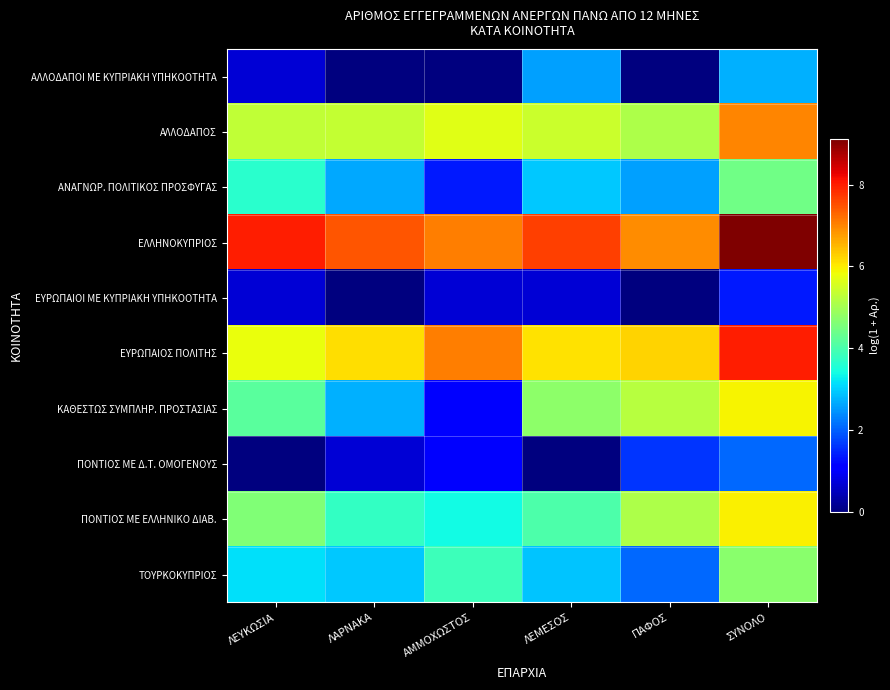

Which series has the largest range (max minus min)?

ΚΑΘΕΣΤΩΣ ΣΥΜΠΛΗΡ. ΠΡΟΣΤΑΣΙΑΣ